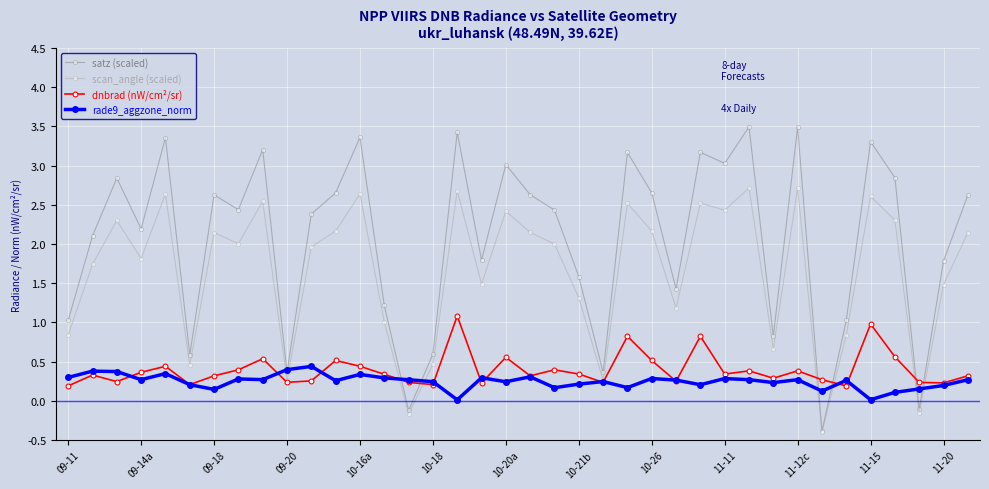

What is the maximum value for satz (scaled)?

3.5